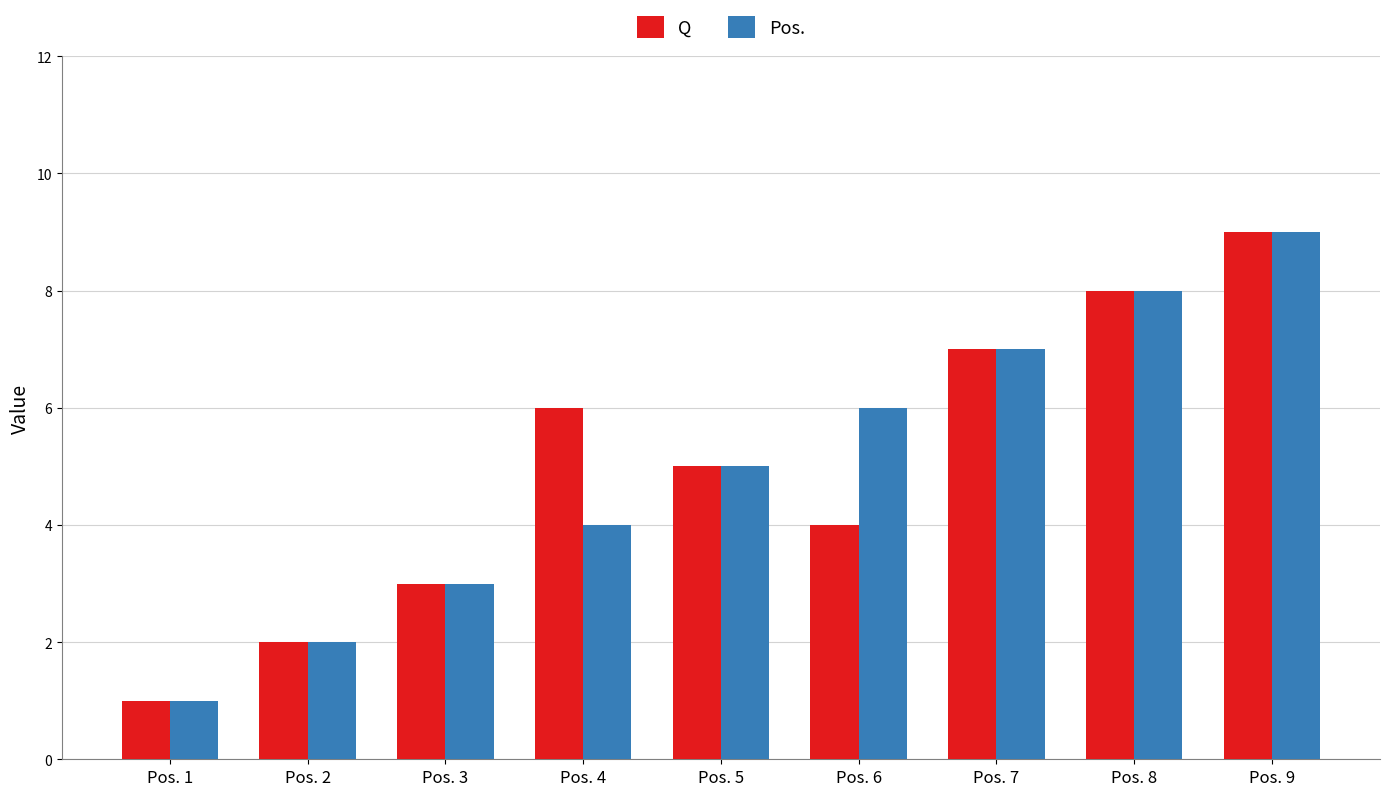

What is the sum of all Pos. values?

45